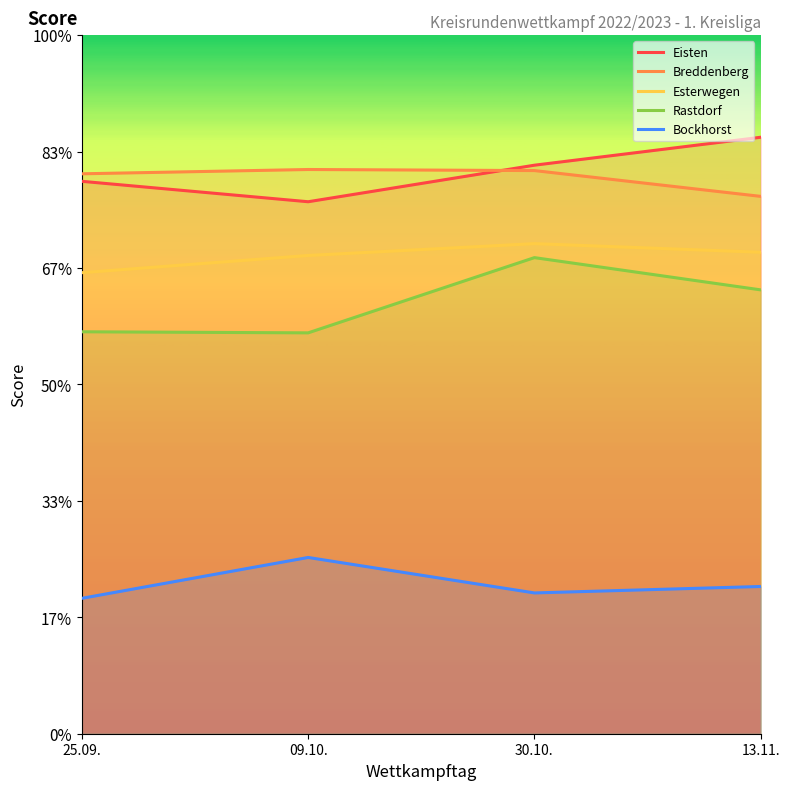

The value of Breddenberg at 30.10. is 1698. True or false?

False